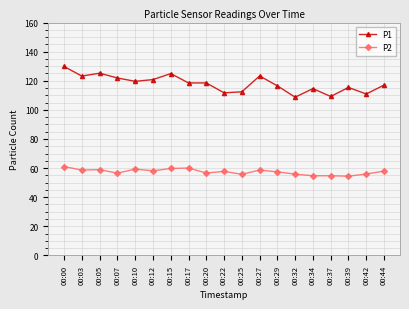

What are all the series names shown in the legend?

P1, P2